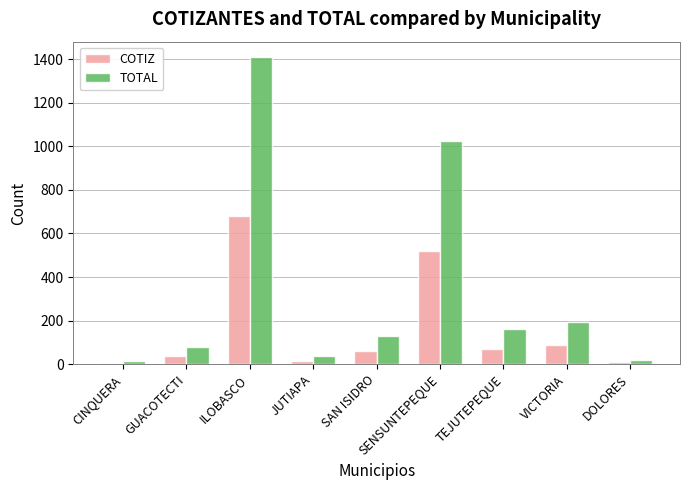

Between TEJUTEPEQUE and VICTORIA, which series saw the biggest shift?

TOTAL